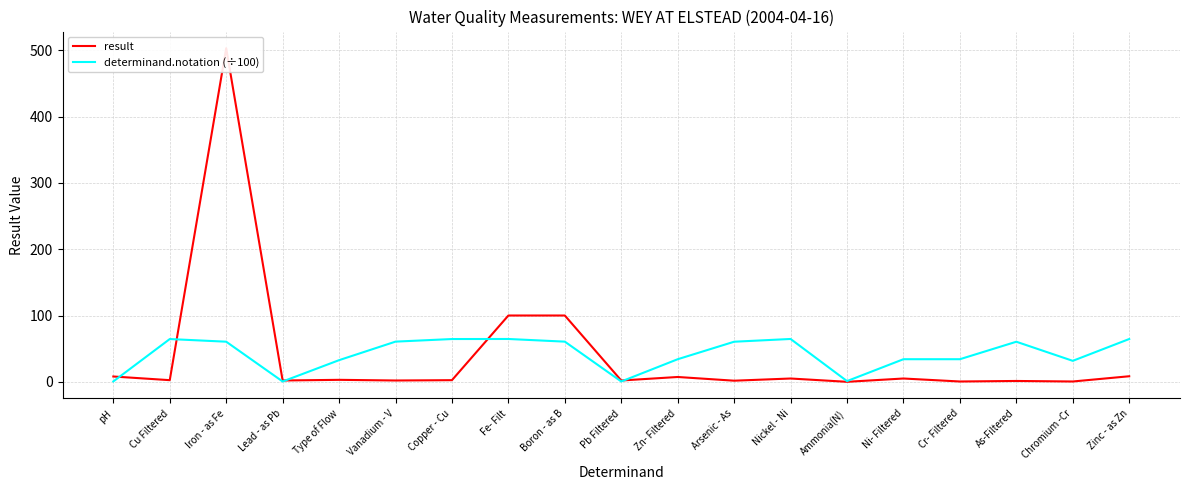

What is the maximum value shown in the chart?

503.0